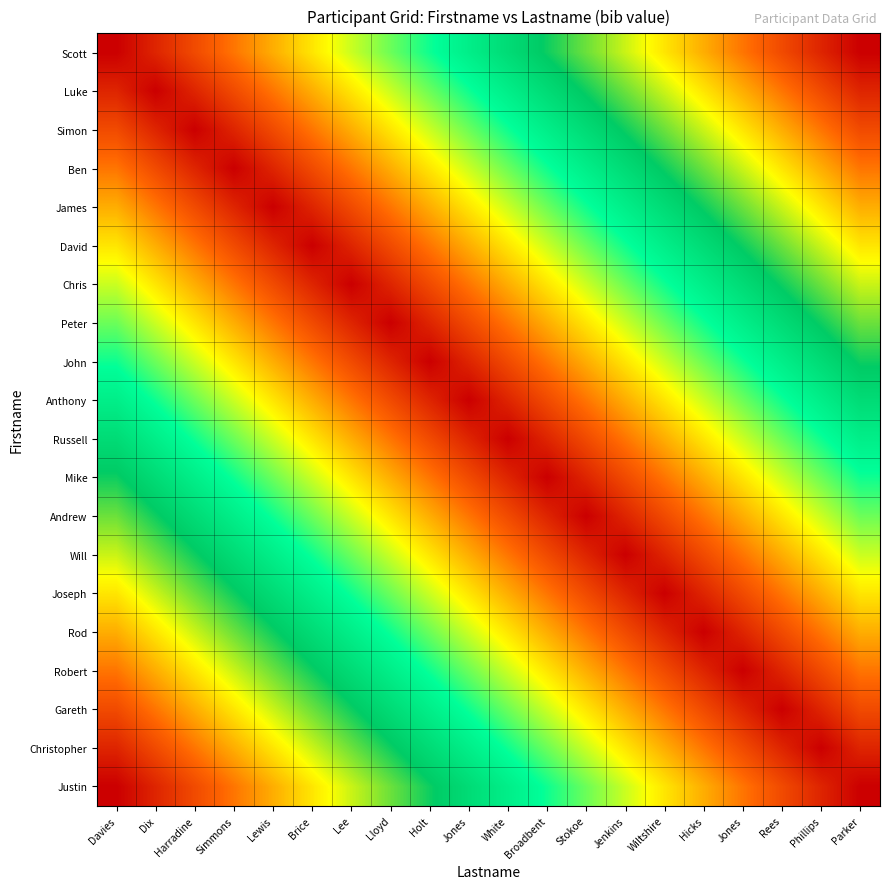

Count the number of categories in the chart.

20